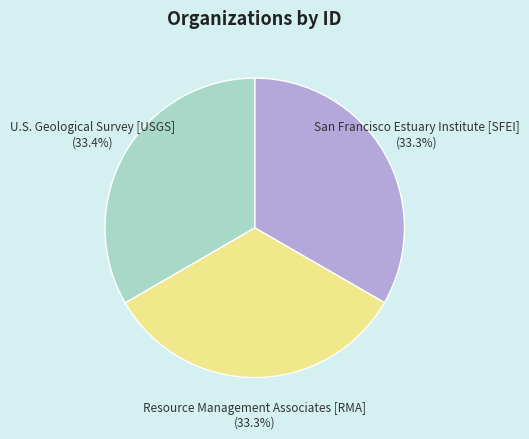

To the nearest percent, what percentage of the pie is U.S. Geological Survey [USGS]?

33%